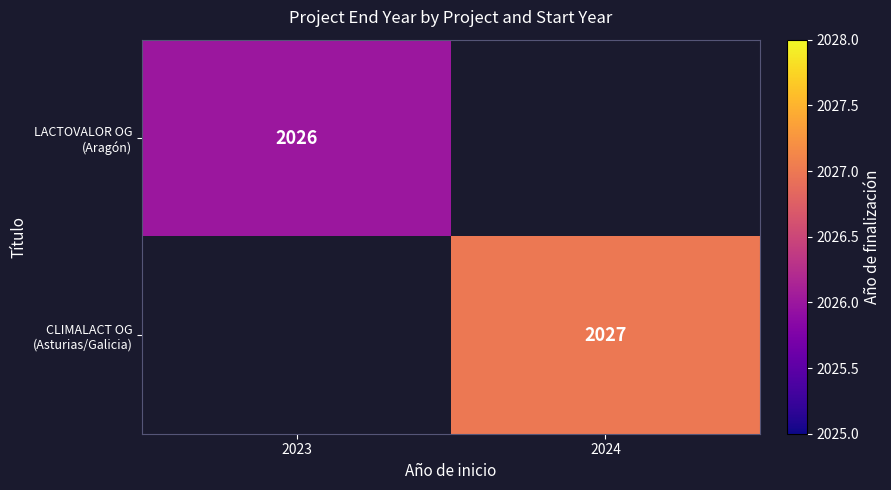

Which category has the highest value in the LACTOVALOR OG (Aragón) series?

2023